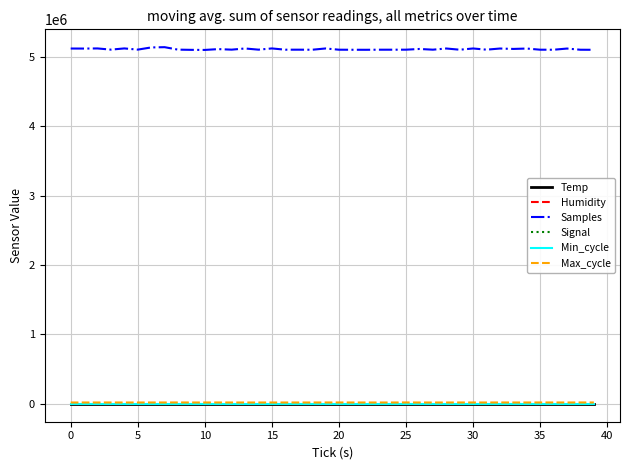

What is the maximum value shown in the chart?

5137634.0